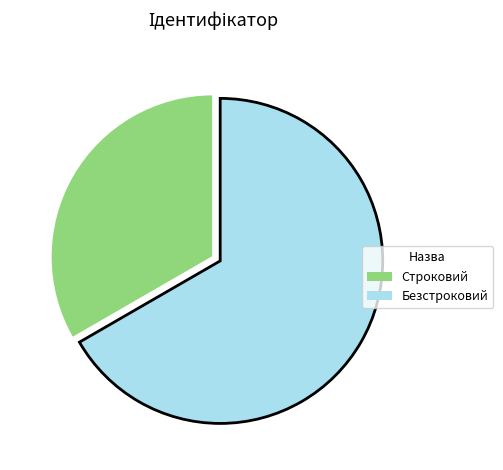

Is the sum of Безстроковий and Строковий greater than half?

Yes